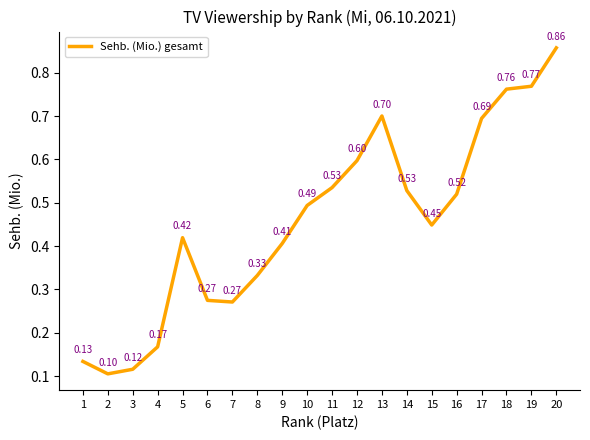

What is the difference between the values at 2 and 18?

0.7